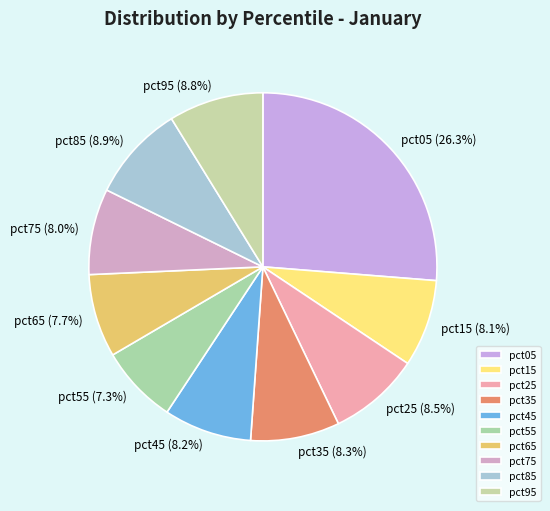

Which has a higher value, pct65 or pct25?

pct25